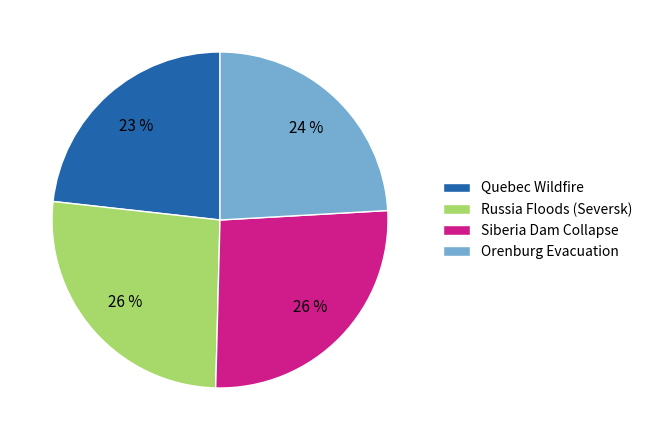

Which category has the smallest portion of the pie?

Quebec Wildfire